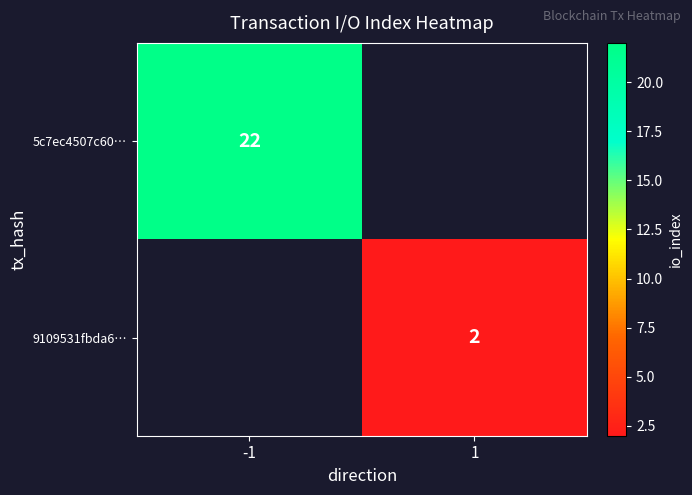

At how many categories does at least one series exceed 10?

1